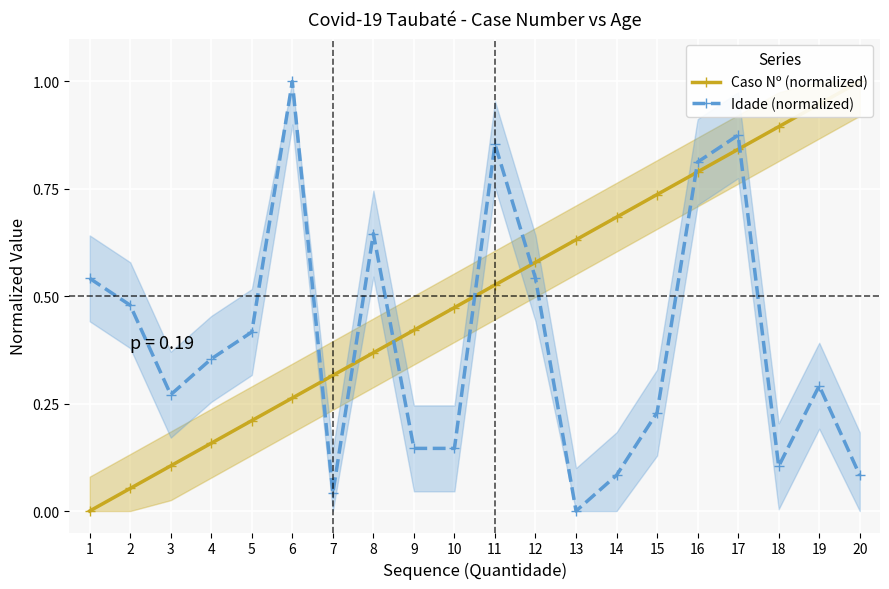

How many lines are shown in the chart?

2